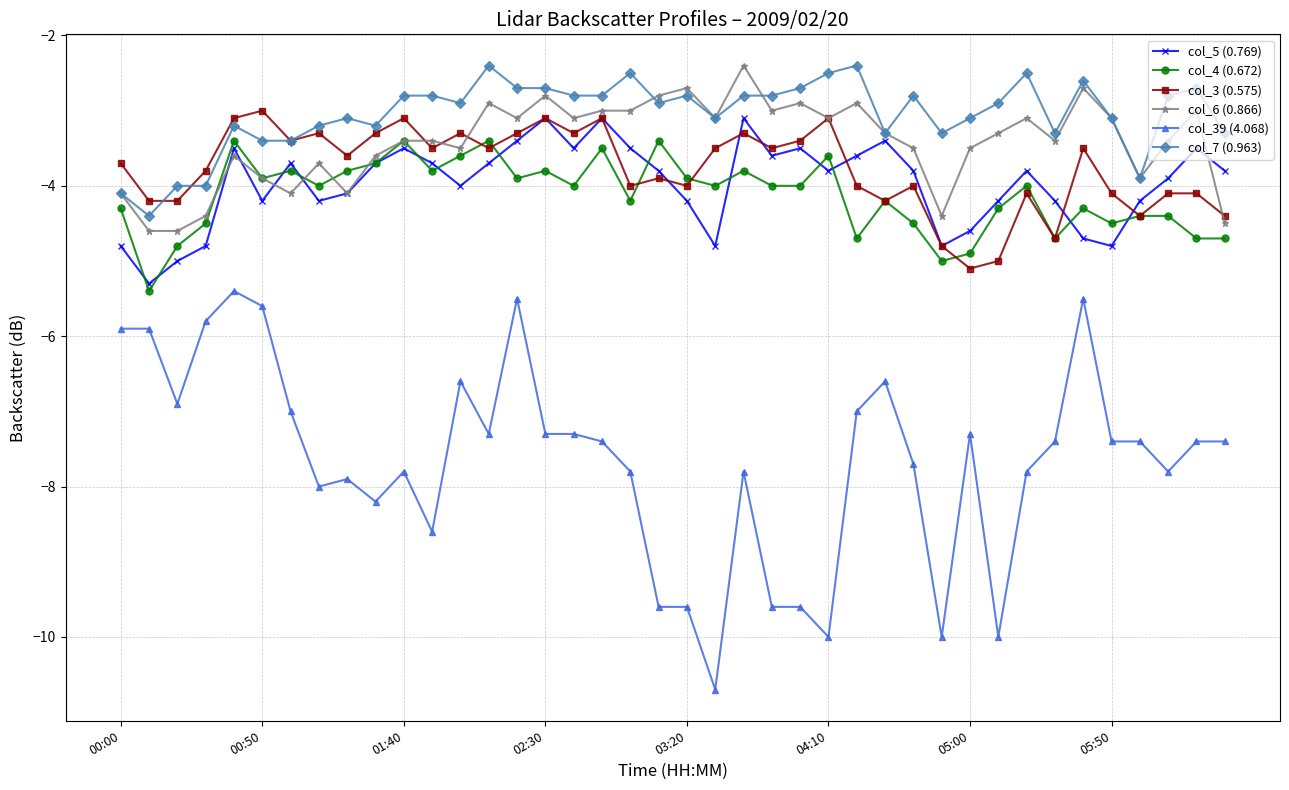

Which series has the largest total across all categories?

col_7 (0.963)